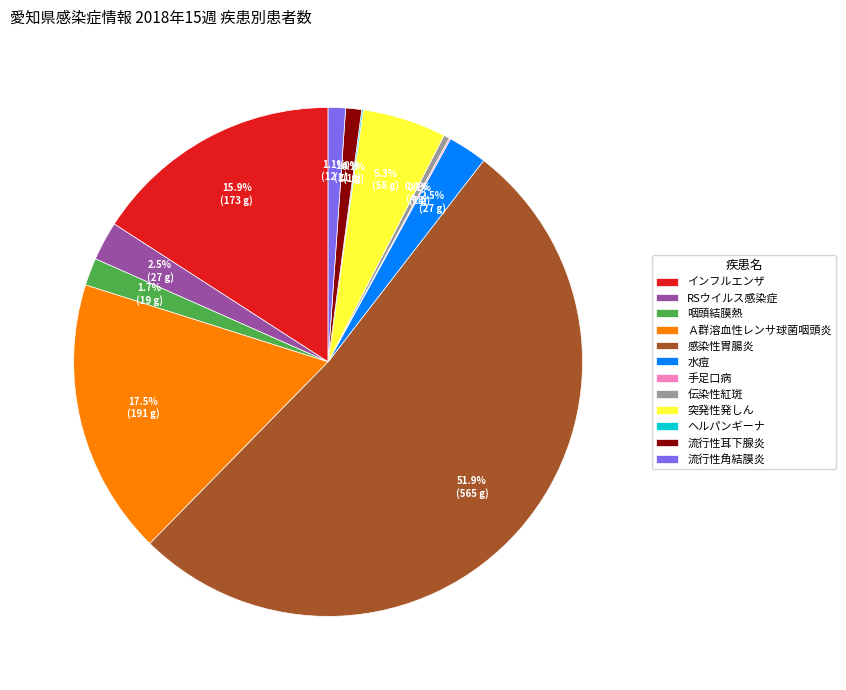

Which slice is the largest?

感染性胃腸炎